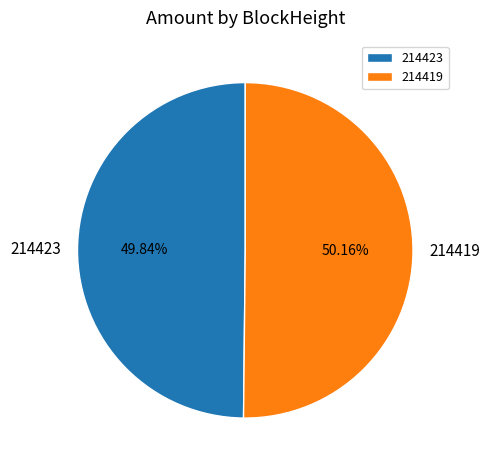

Is the sum of 214423 and 214419 greater than half?

Yes